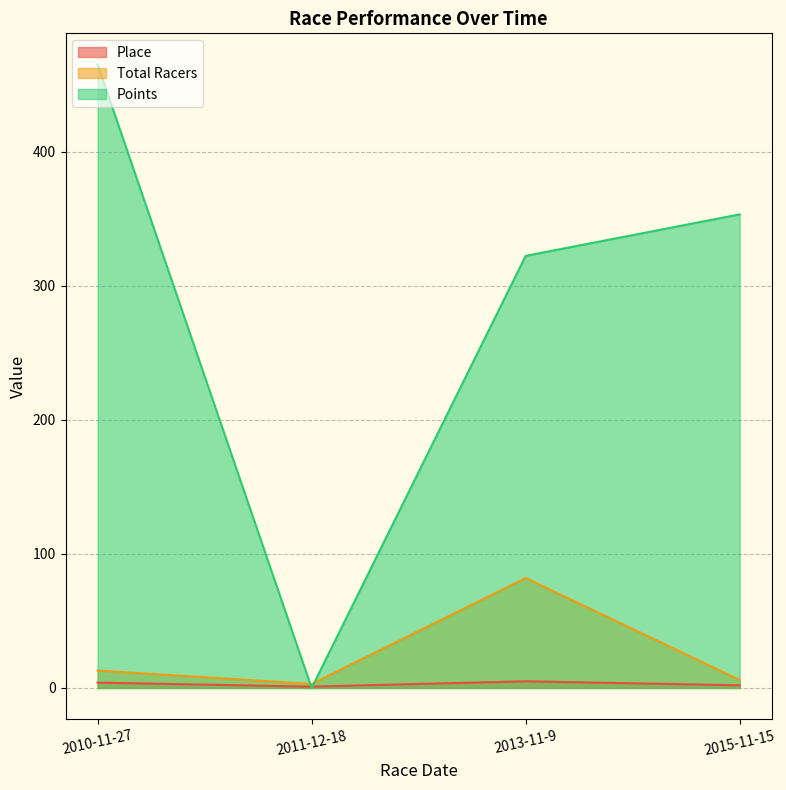

Reading right to left, what are all the values shown in this chart?

Place: 2015-11-15=2.0	2013-11-9=5.0	2011-12-18=1.0	2010-11-27=4.0
Total Racers: 2015-11-15=6.0	2013-11-9=82.0	2011-12-18=3.0	2010-11-27=13.0
Points: 2015-11-15=353.2	2013-11-9=322.3	2011-12-18=0.0	2010-11-27=465.0